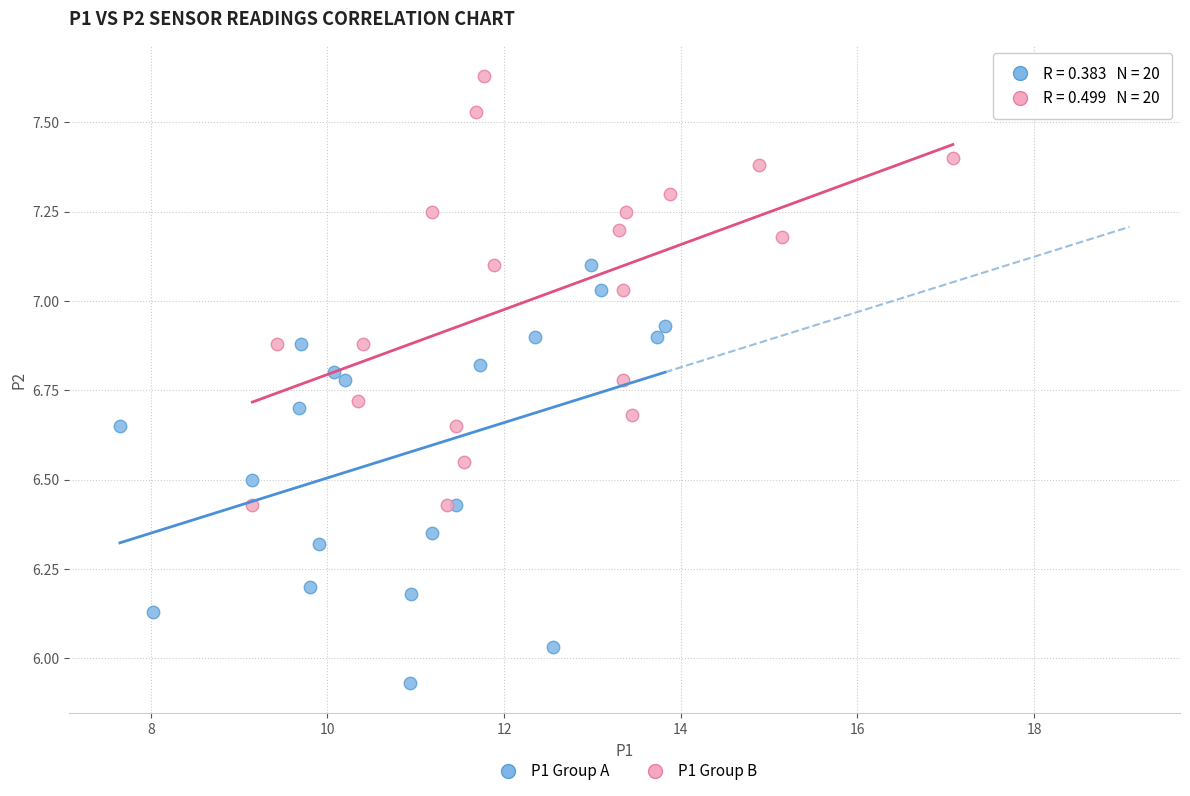

Which series contains the highest Y value?

P1 Group B